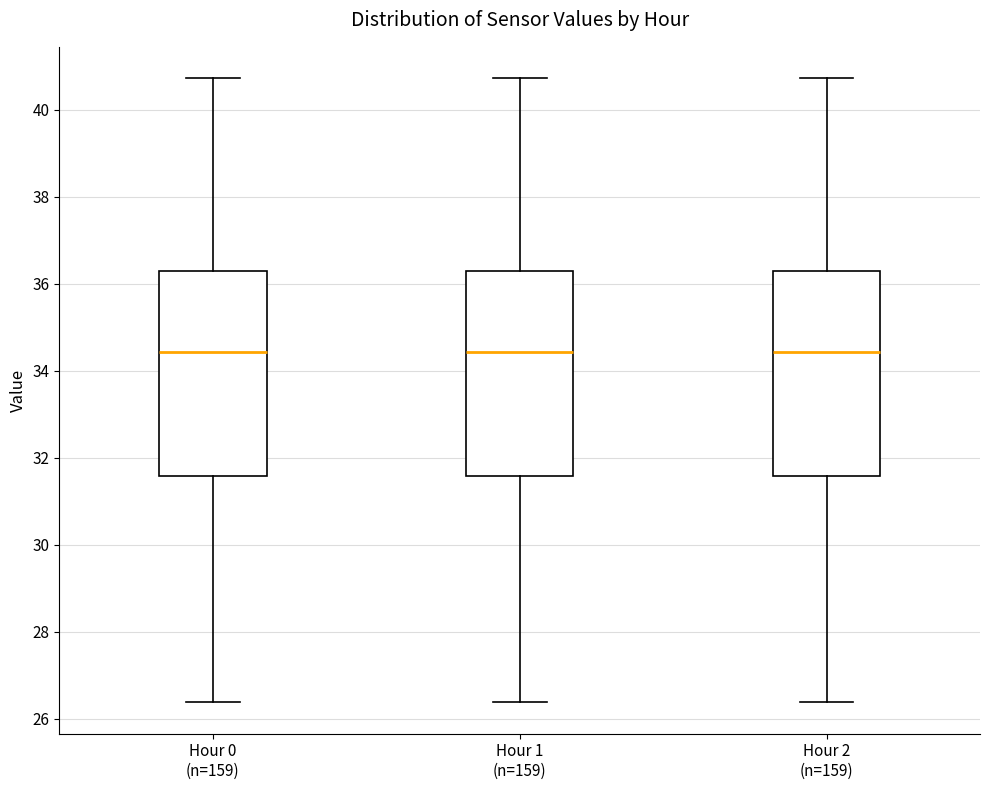

Reading left to right, read every box against the y-axis: the position of its median line, the range the box covers, and the ends of its whiskers. The values are not printed on the chart, so give them approximately, as read against the axis.

Hour 0 (n=159): median 34.4, box 31.6 to 36.4, whiskers 26.4 to 40.8
Hour 1 (n=159): median 34.4, box 31.6 to 36.4, whiskers 26.4 to 40.8
Hour 2 (n=159): median 34.4, box 31.6 to 36.4, whiskers 26.4 to 40.8